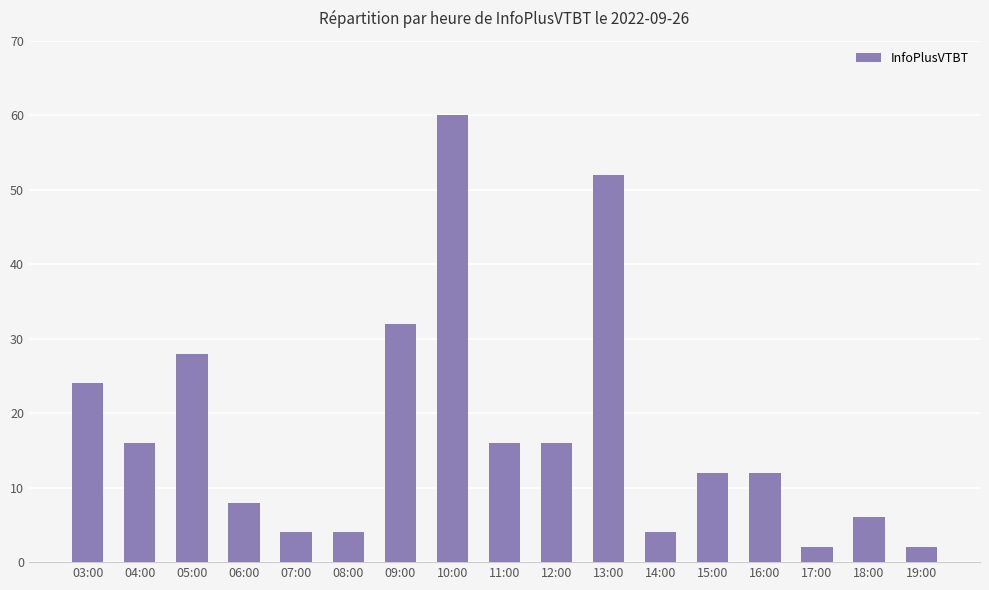

At which label is the value closest to 31?

09:00